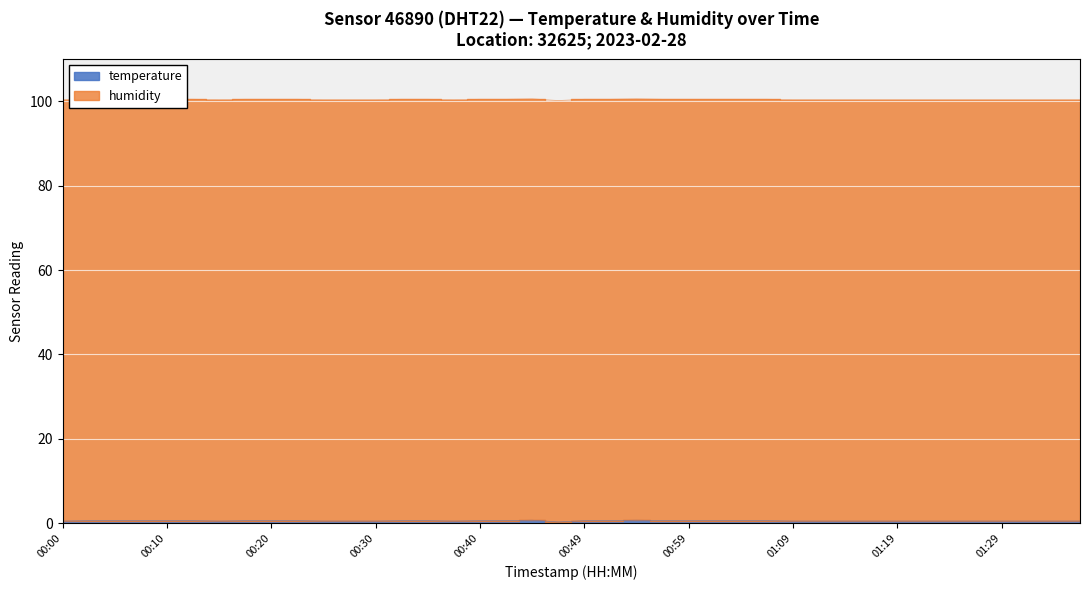

What is the label of the 8th point from the left?

00:17